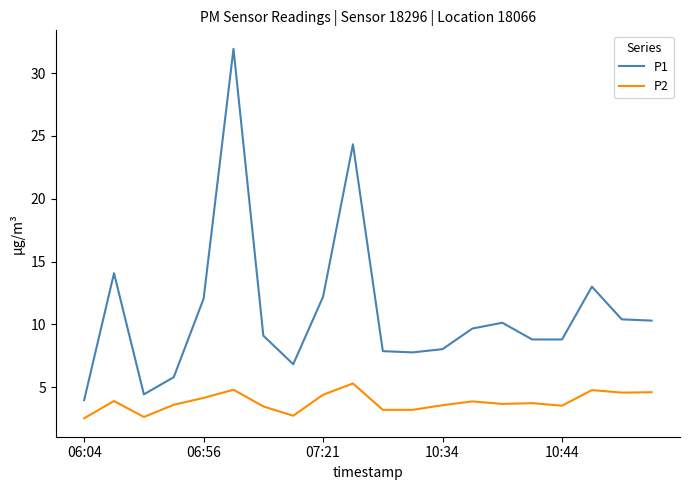

Rank the series by their maximum value, from highest to lowest.

P1, P2